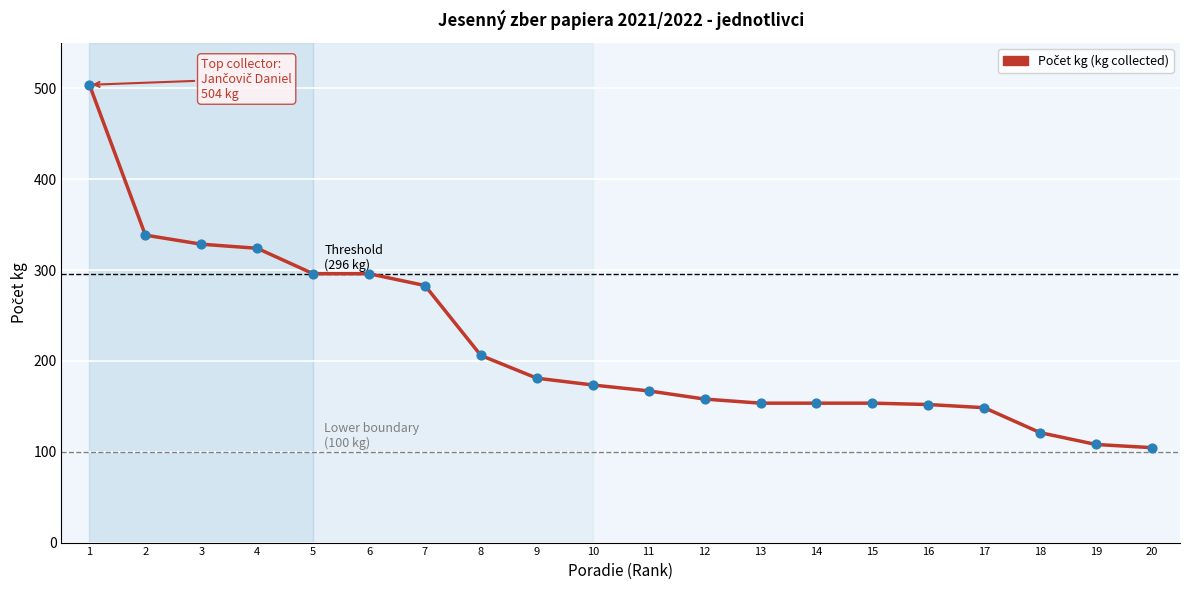

What is the change in value from 1 to 16?

-352.0